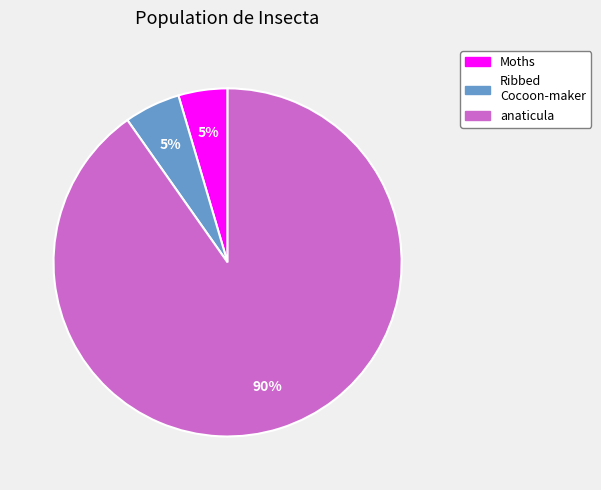

Is there a majority slice in this chart?

Yes